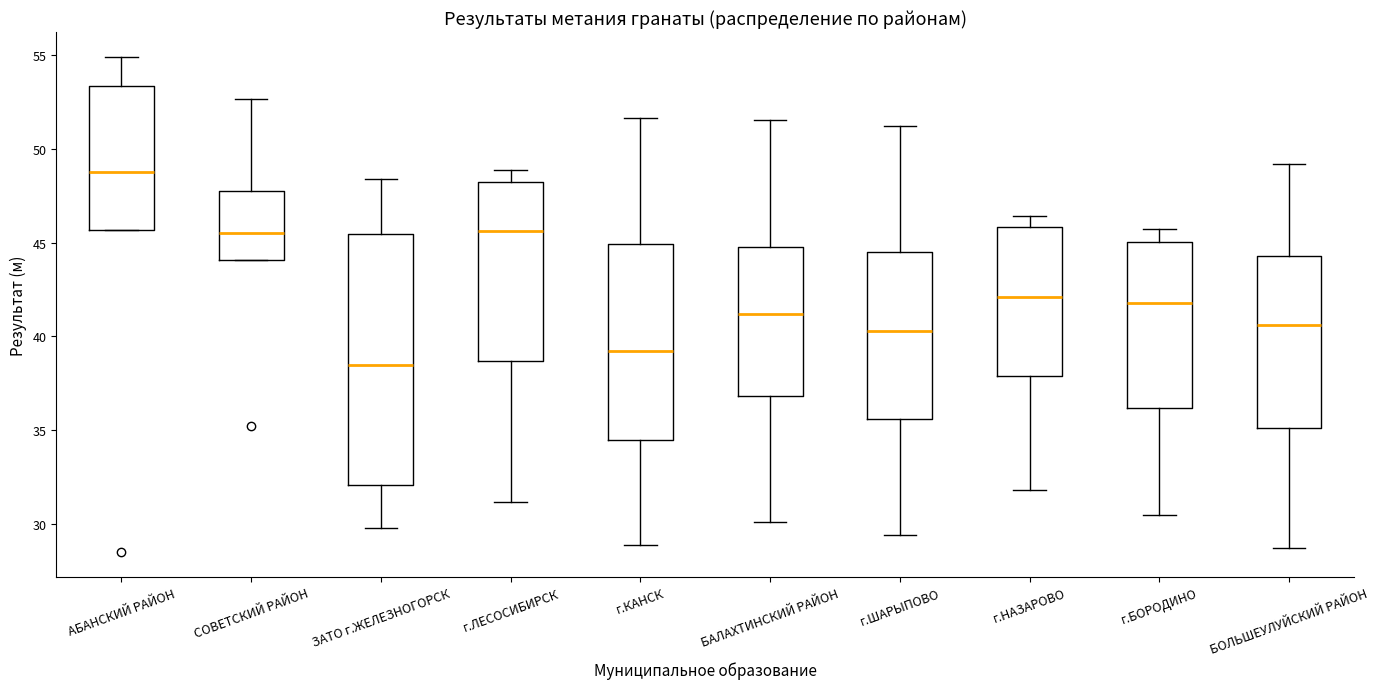

Which box has the lowest median line?

ЗАТО г.ЖЕЛЕЗНОГОРСК